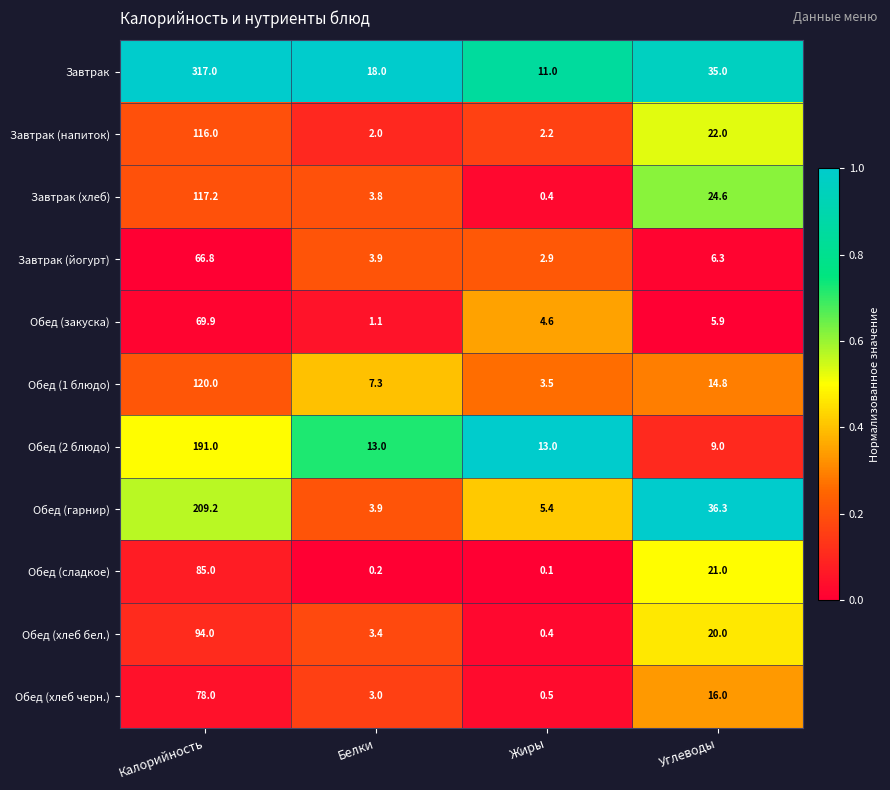

Which label corresponds to the smallest value in the chart?

Жиры